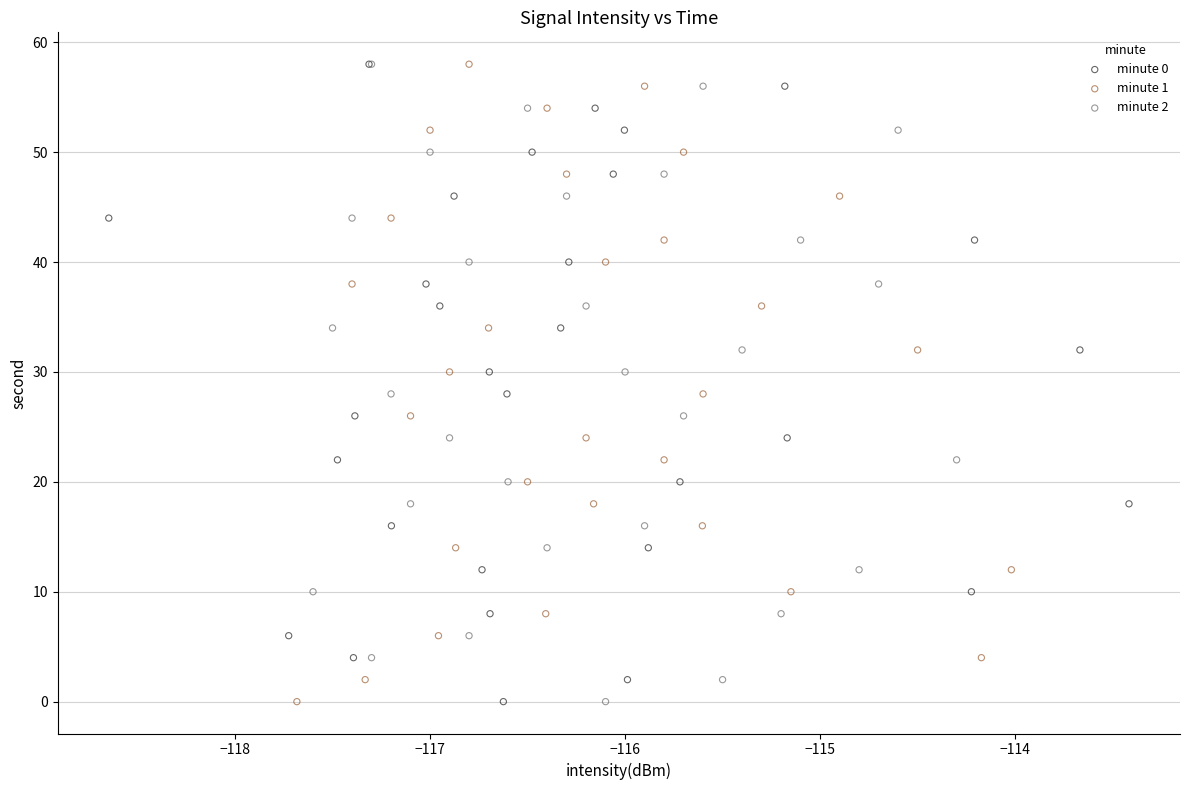

What are all the series names shown in the legend?

minute 0, minute 1, minute 2